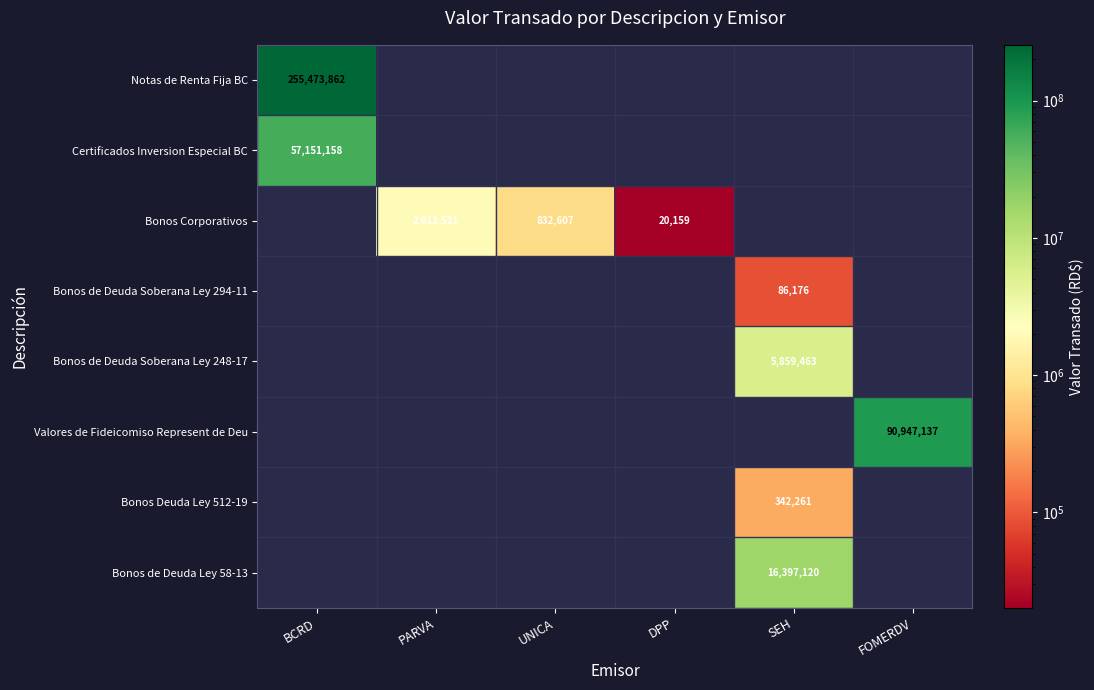

The Bonos Corporativos series shows 832607.0 at UNICA. True or false?

True